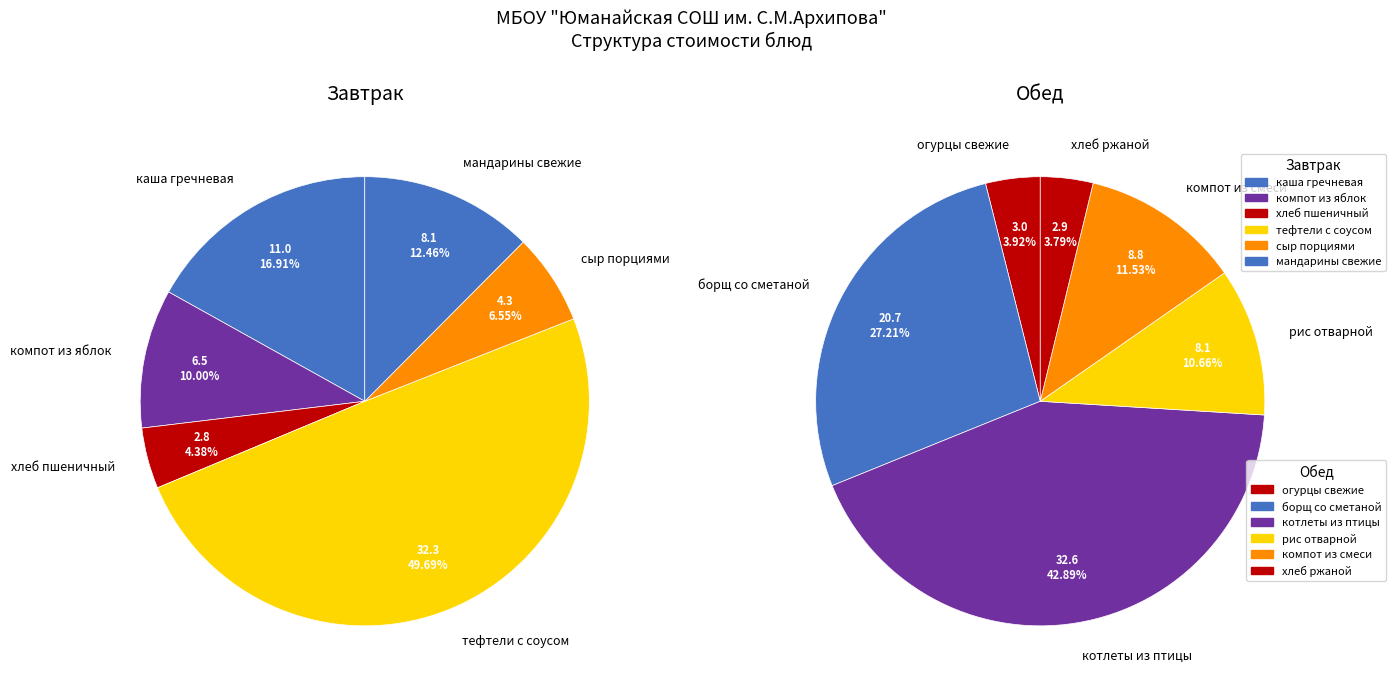

To the nearest percent, what percentage of the pie is 0?

4%